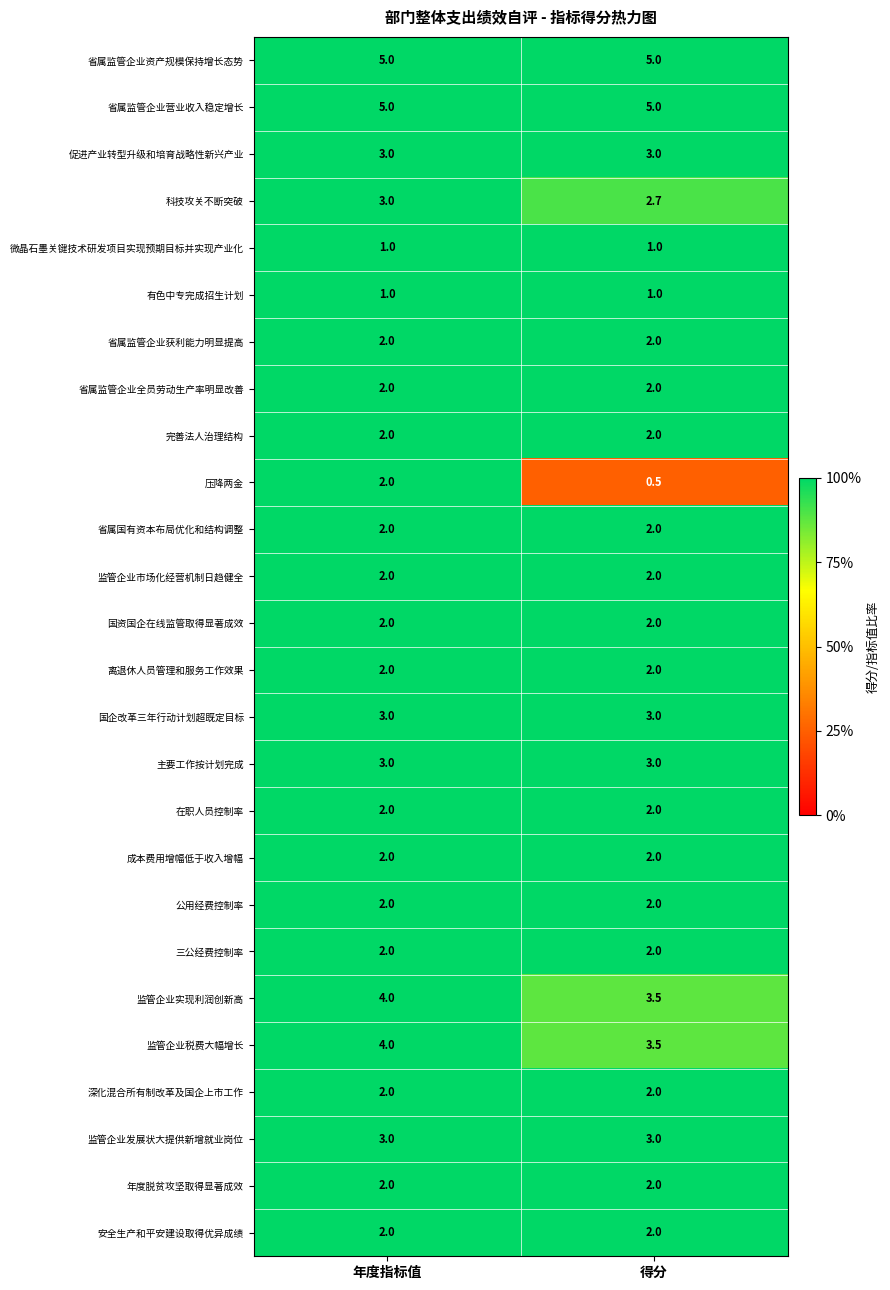

What is the total value across all series at 得分?

62.2